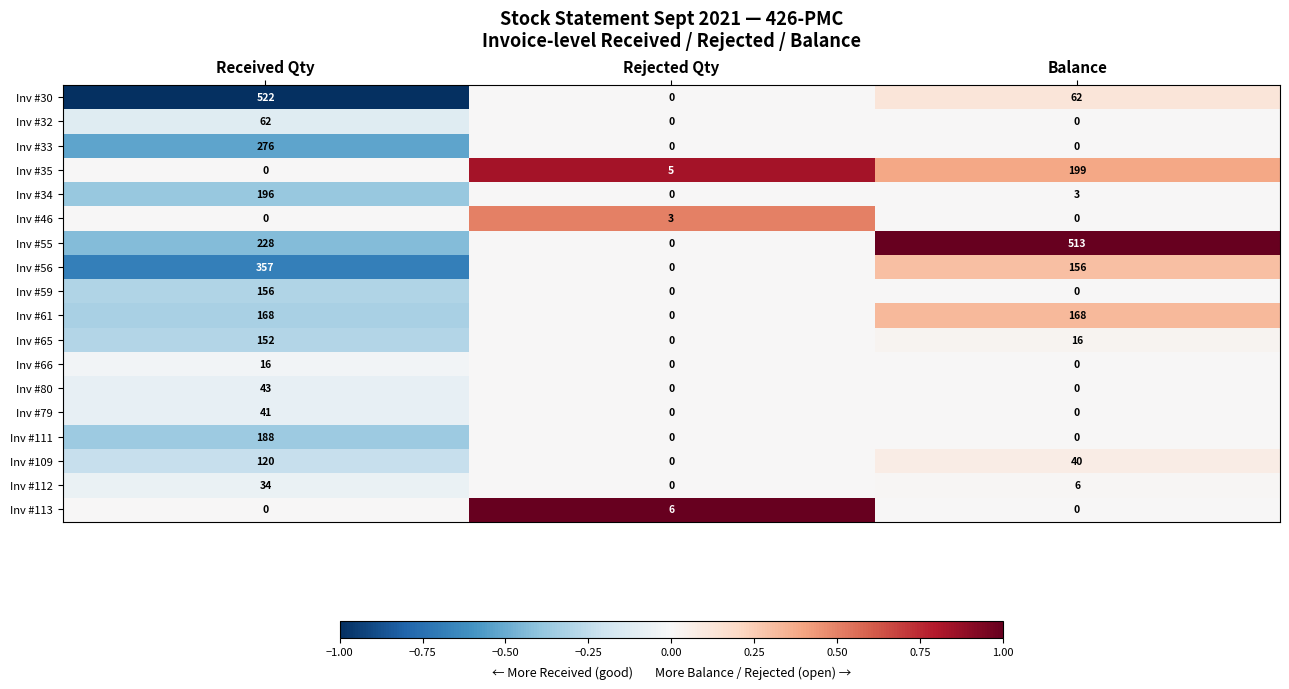

How many categories are shown in the chart?

3